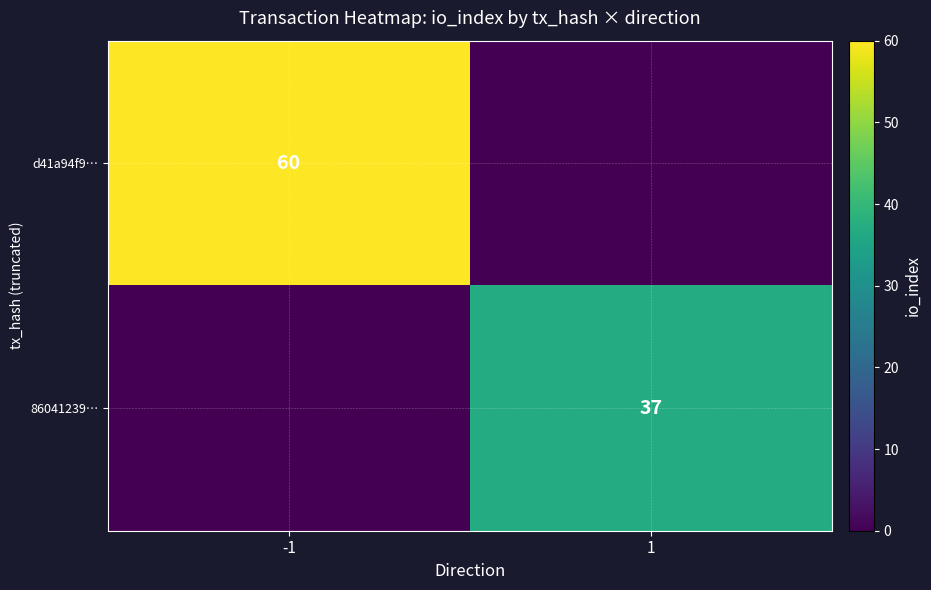

What is the total value across all series at 1?

37